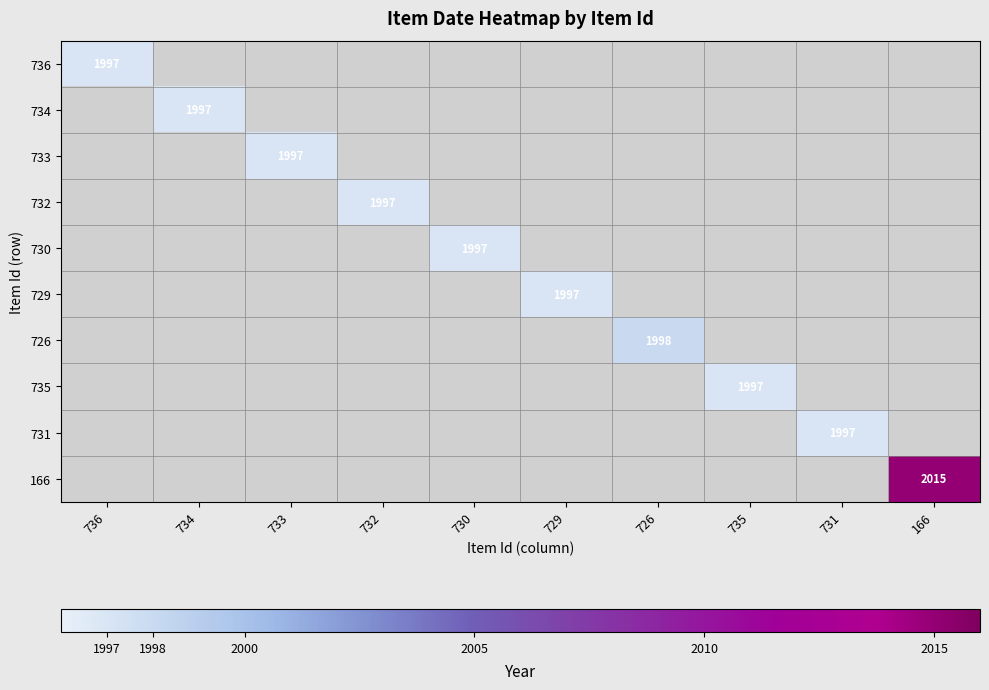

Rank the series by their average value, from lowest to highest.

736, 734, 733, 732, 730, 729, 726, 735, 731, 166